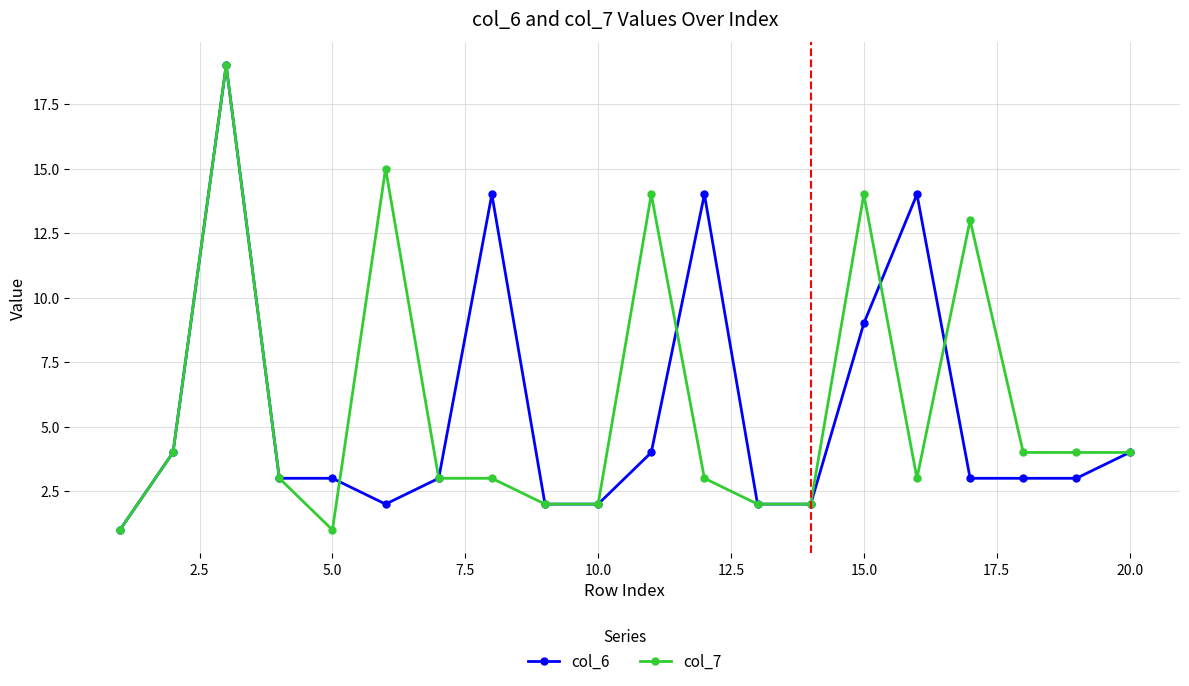

What is the greatest value displayed?

19